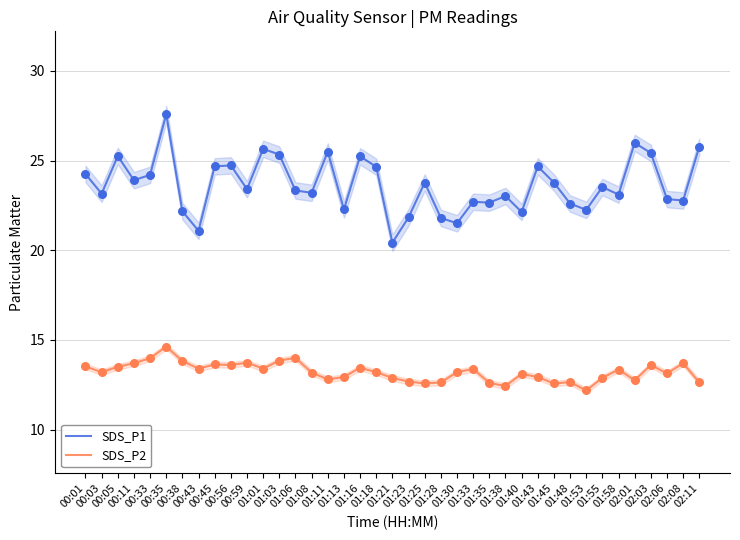

Which series reaches the maximum Y coordinate?

SDS_P1